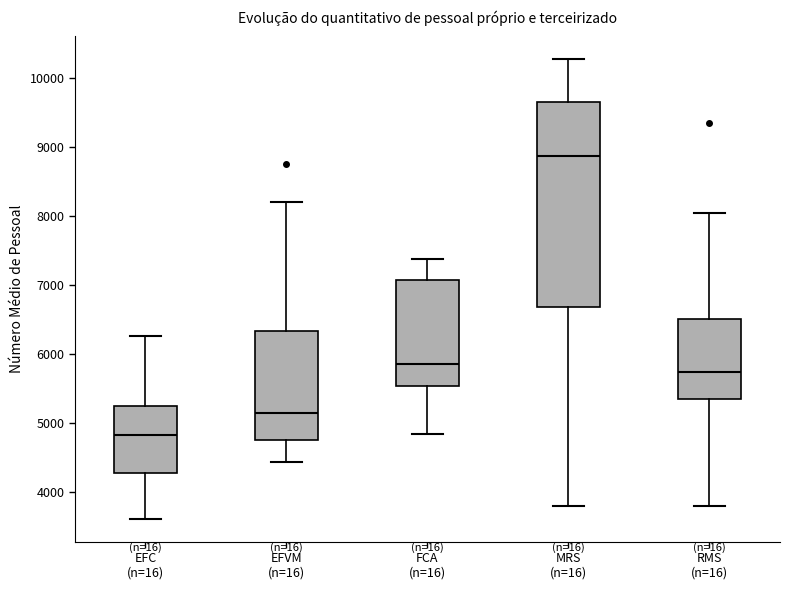

Which box's median line is the lowest?

EFC (n=16)